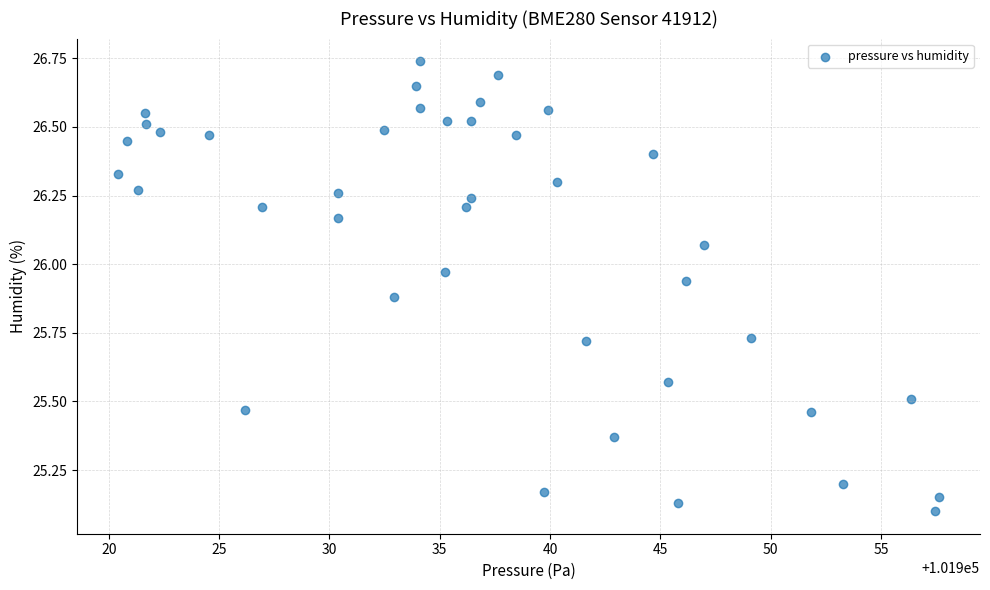

What is the range of X values (max minus min)?

37.2